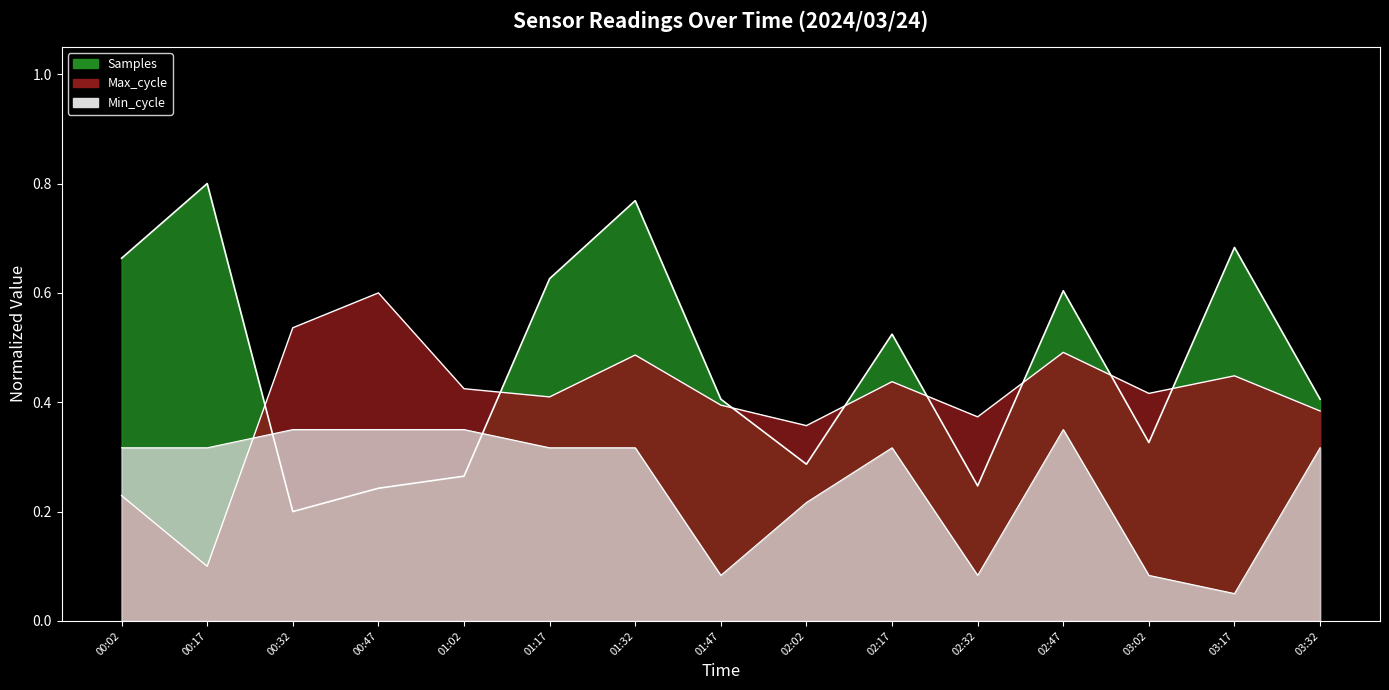

Where do Samples and Max_cycle first cross each other?

00:17 and 00:32